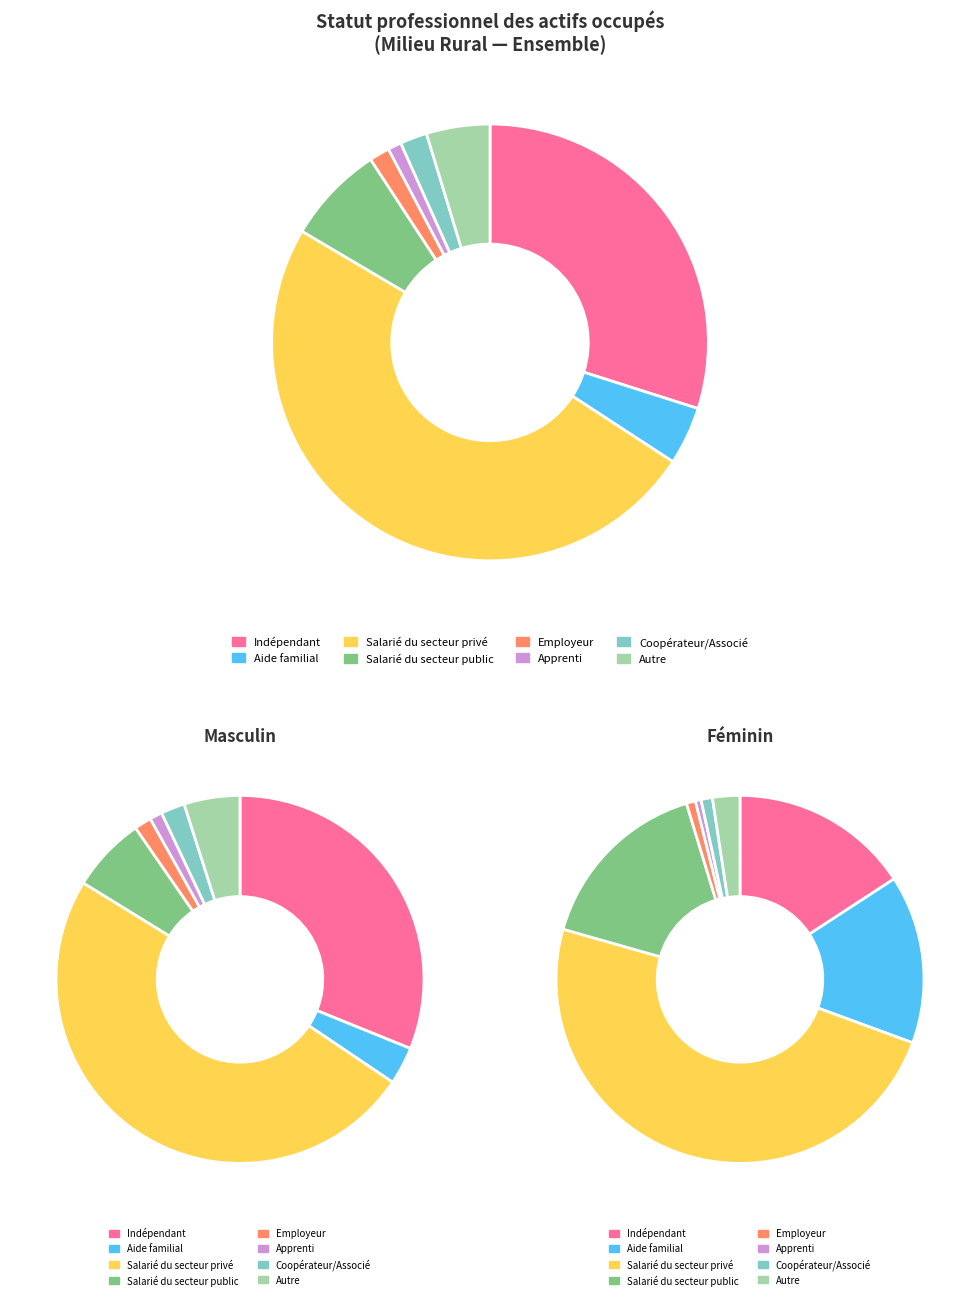

Which category has the biggest portion of the pie?

Salarié du secteur privé